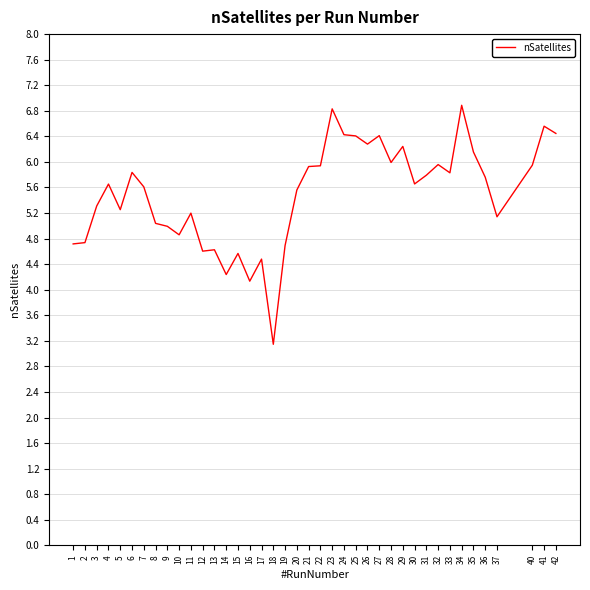

What is the difference between the maximum and minimum values?

3.7